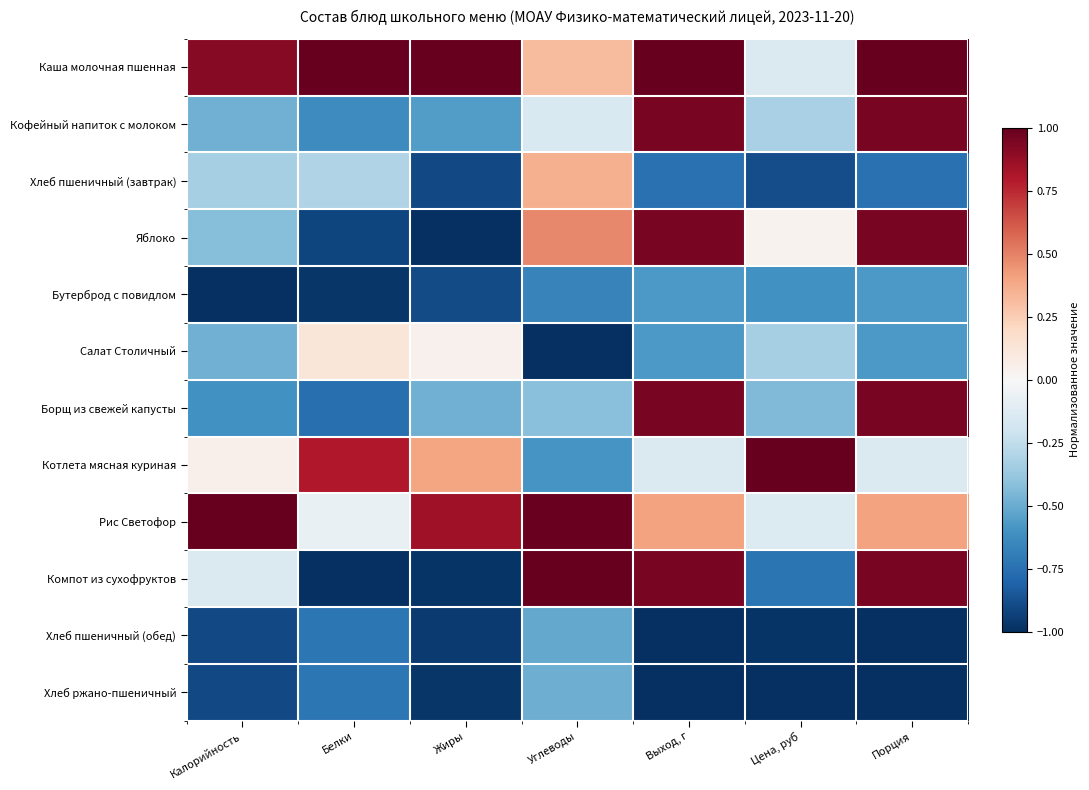

What is the greatest value displayed?

1.0